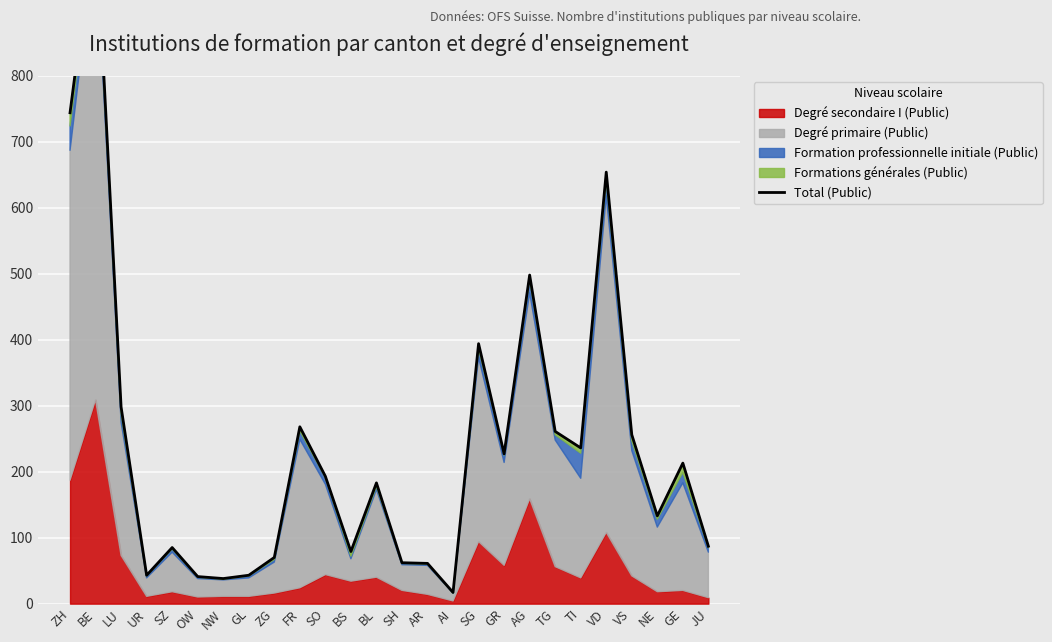

How many values exceed 193?

12